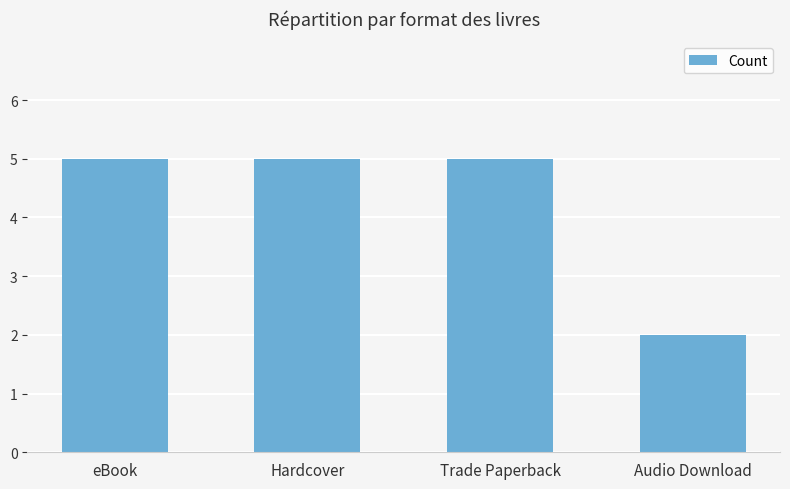

What position from the left is Hardcover?

2